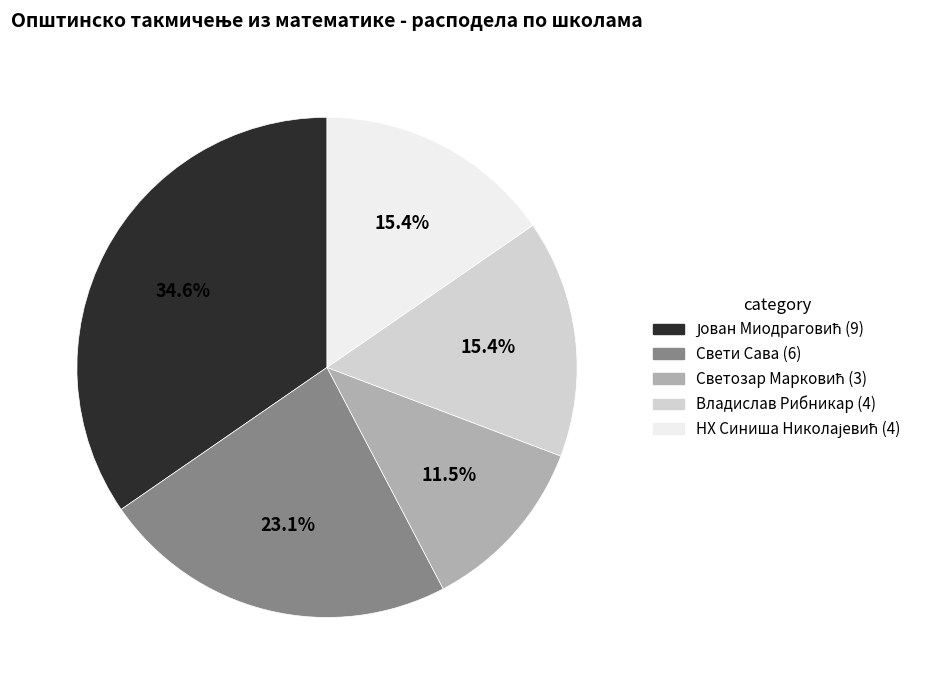

How many segments does this pie chart have?

5